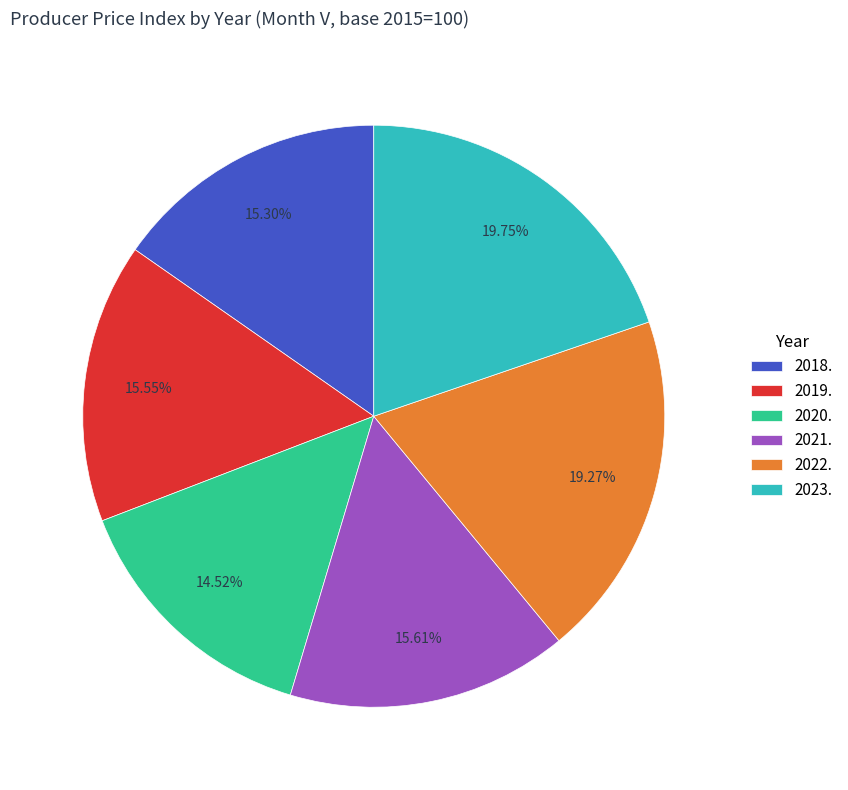

Which has a higher value, 2023. or 2020.?

2023.